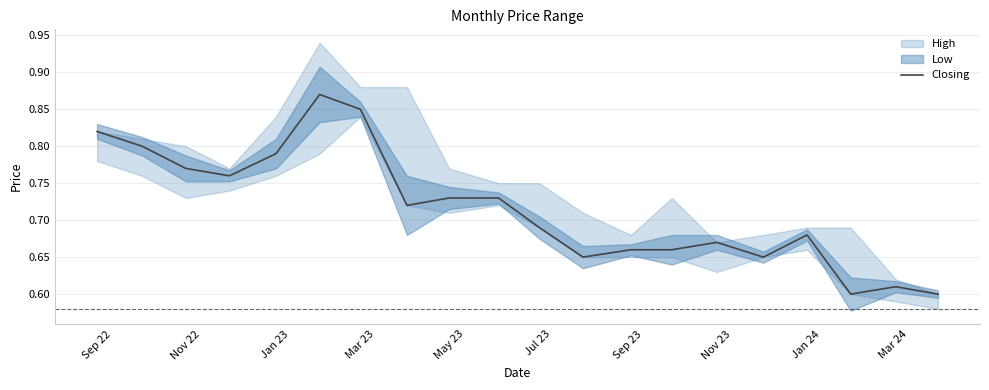

The value of Closing at Sep 22 is 1.3. True or false?

False